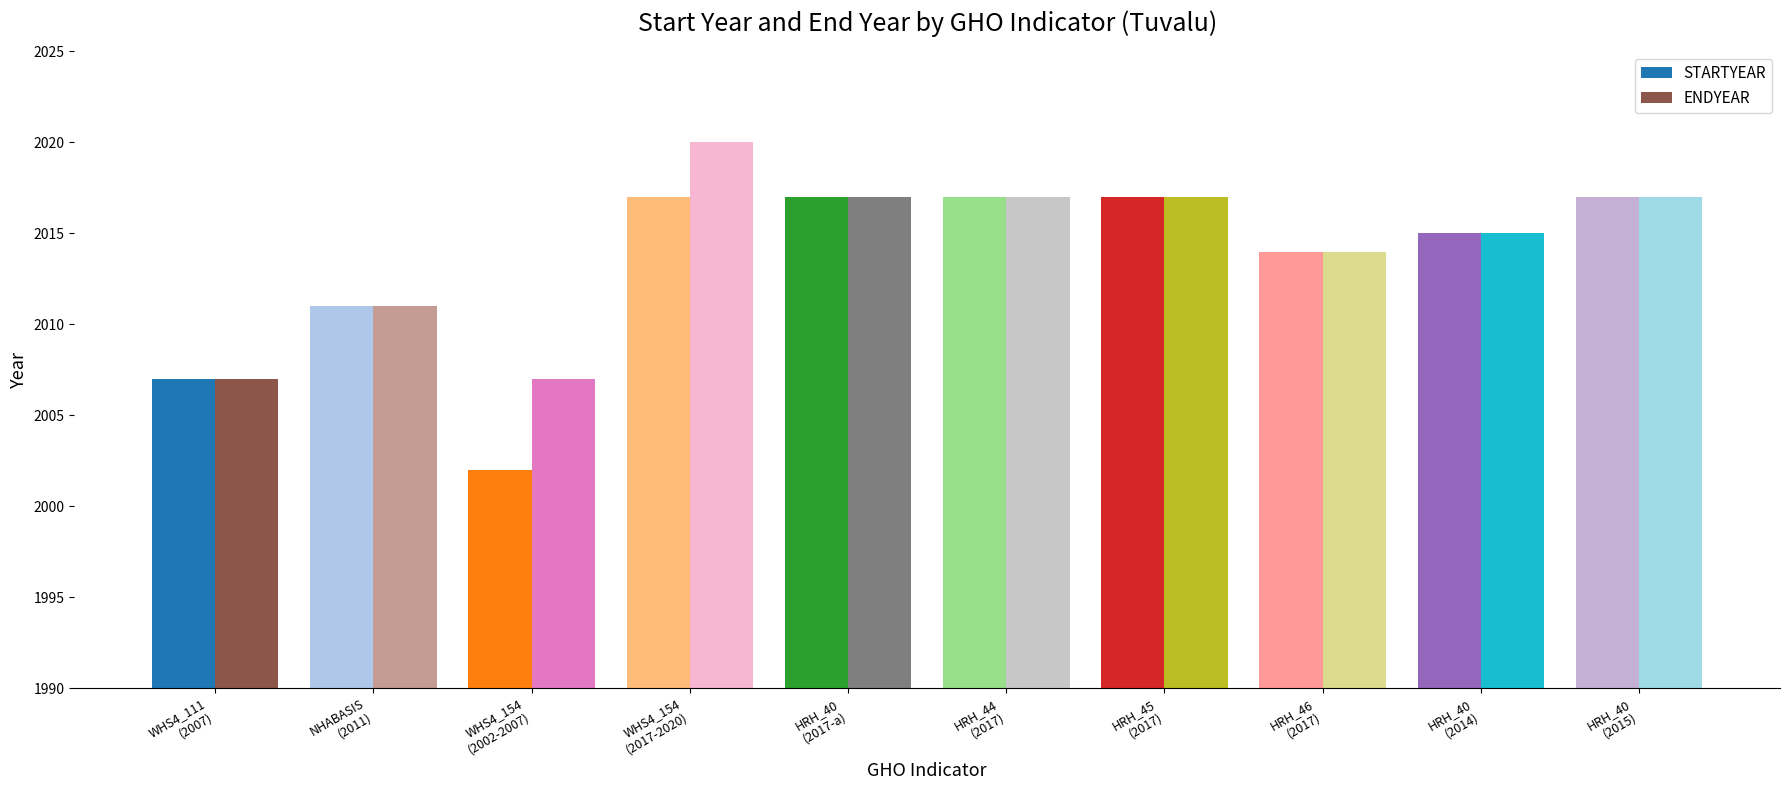

Which series has the largest total across all categories?

ENDYEAR